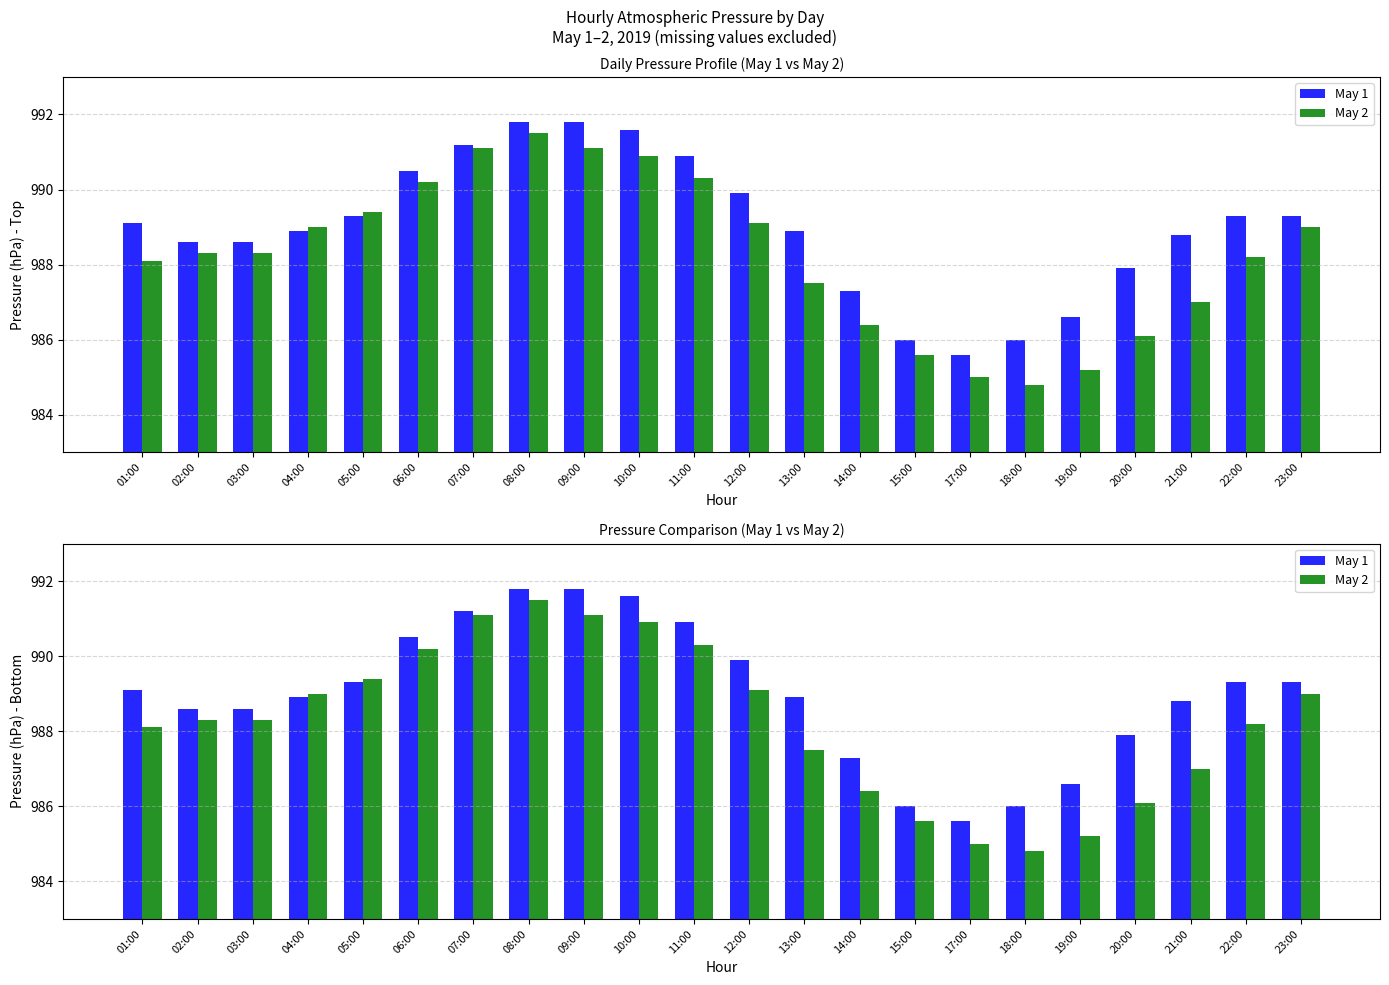

What are all the series names shown in the legend?

May 1, May 2